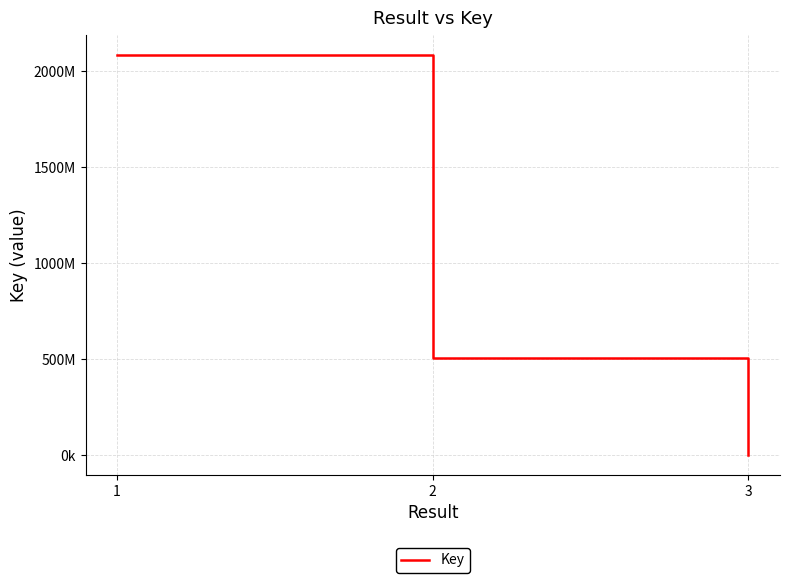

Does the chart have visible grid lines?

Yes